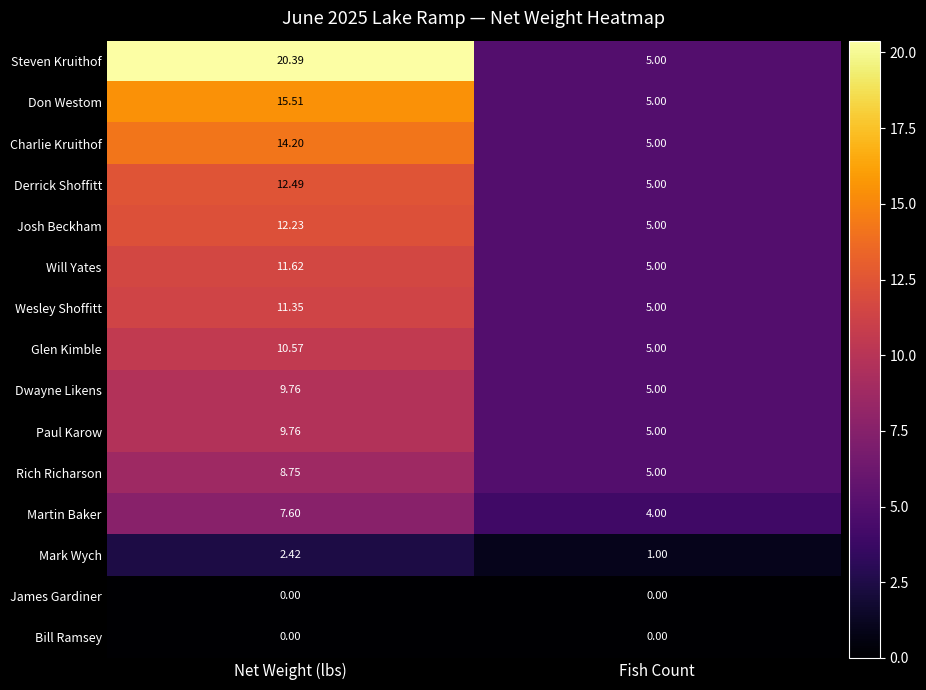

Where does the Josh Beckham series first go above 12?

Net Weight (lbs)